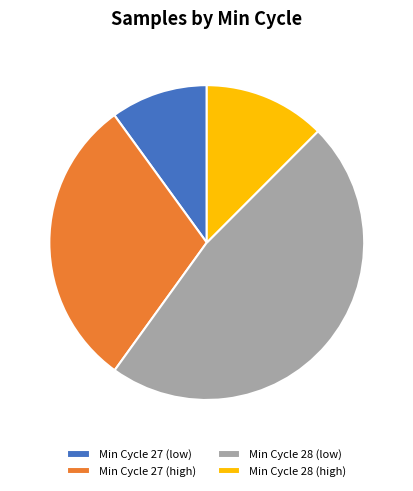

Is the sum of Min Cycle 27 (low) and Min Cycle 27 (high) greater than half?

No